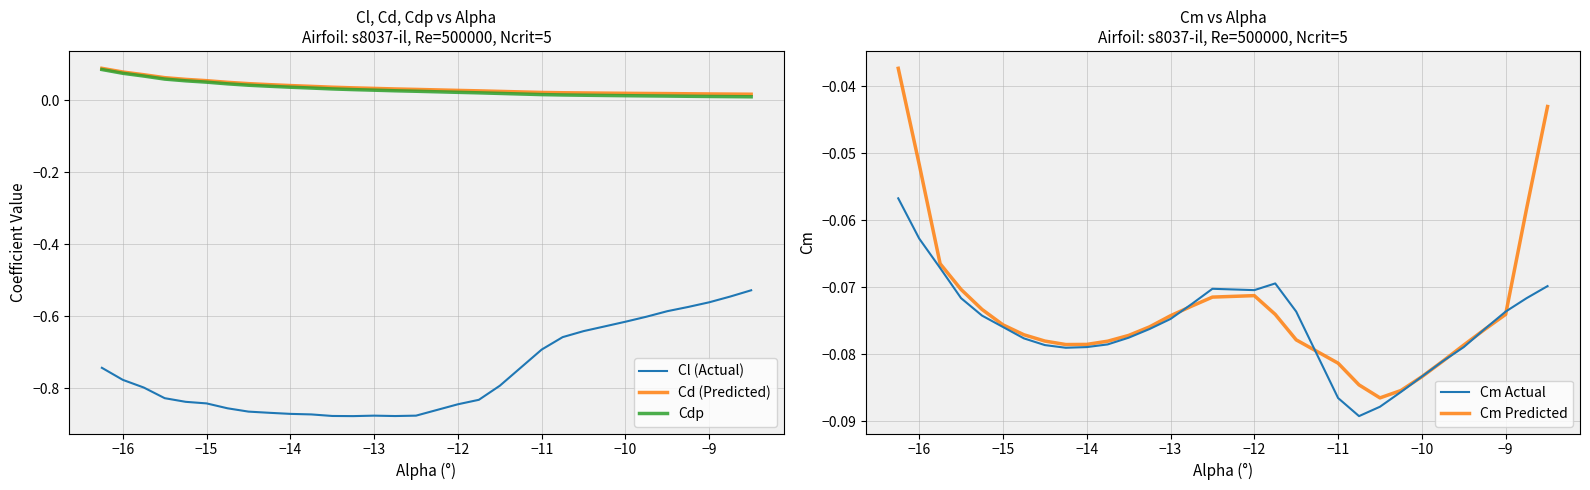

True or false: Cdp and Cl (Actual) intersect in this chart.

False